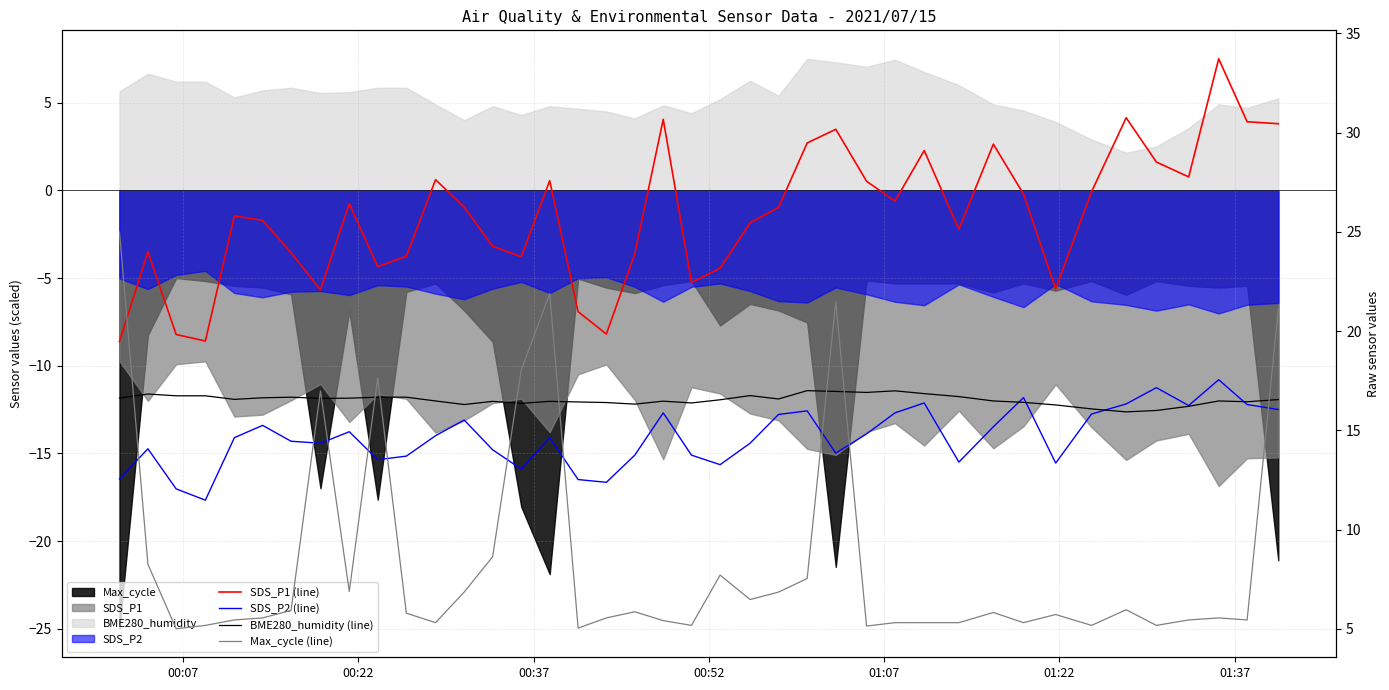

Is the value of BME280_humidity (line) at 16 greater than the value of Max_cycle (line) at 35?

Yes